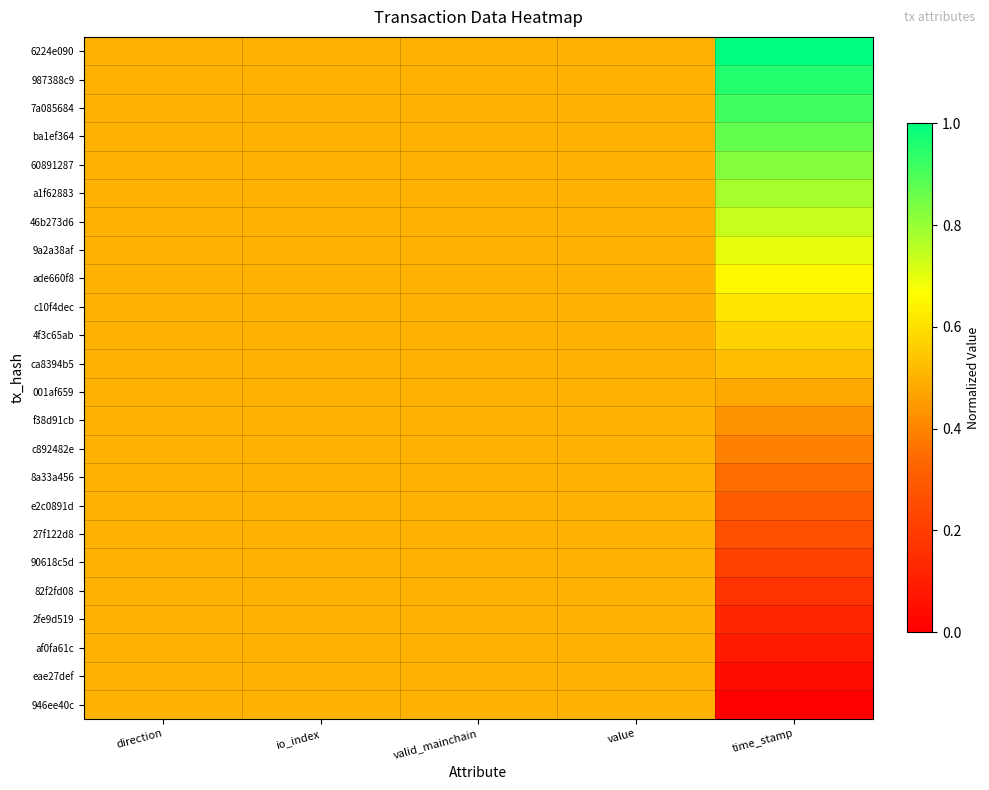

Which label corresponds to the largest value in the chart?

time_stamp